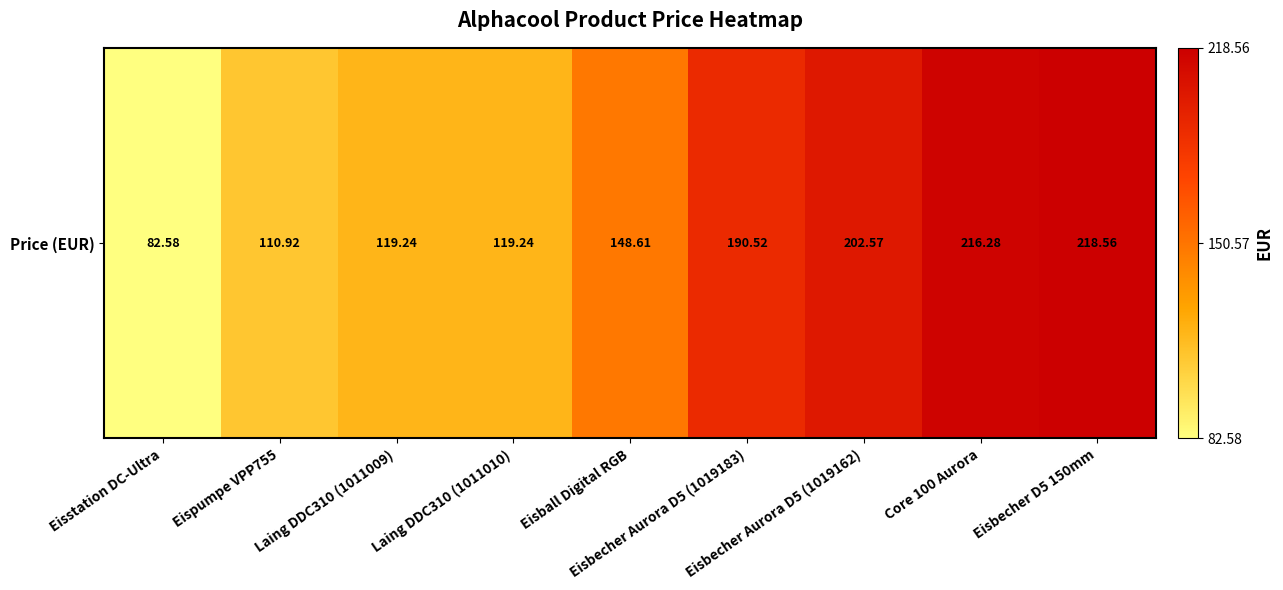

The value at Eisball Digital RGB is 148.6. True or false?

True